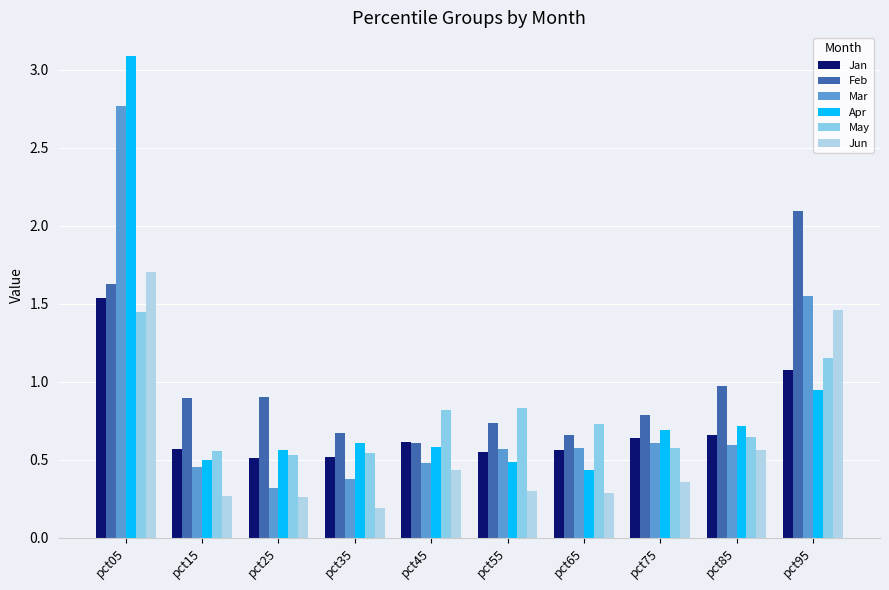

Which series has the largest total across all categories?

Feb